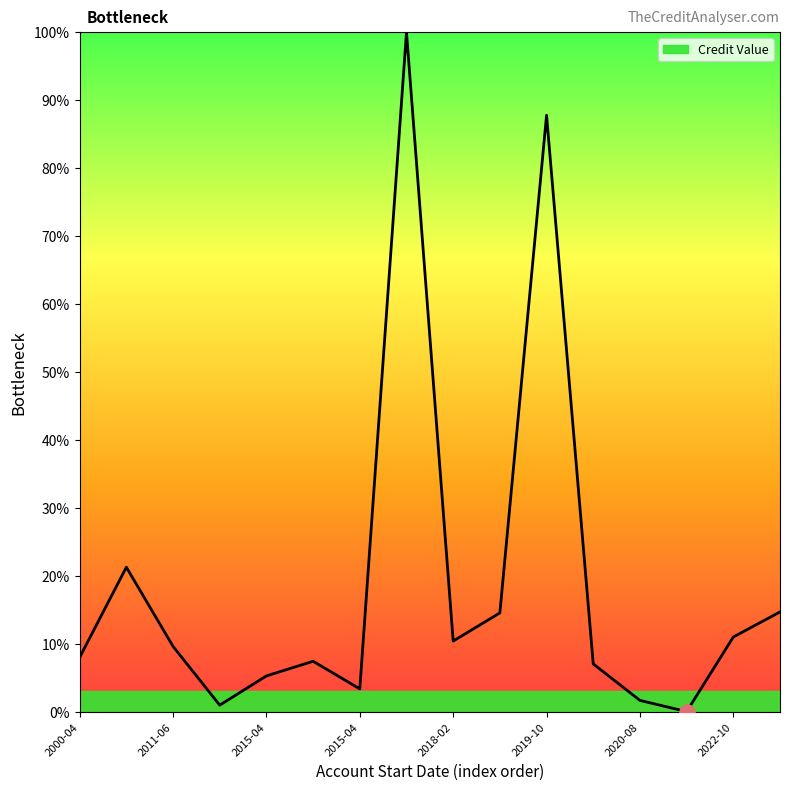

What is the difference between the maximum and minimum values?

100.0